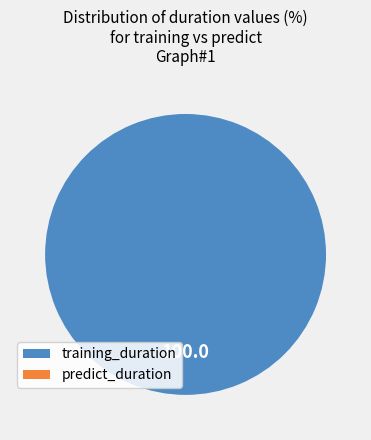

Which slice is the largest?

training_duration